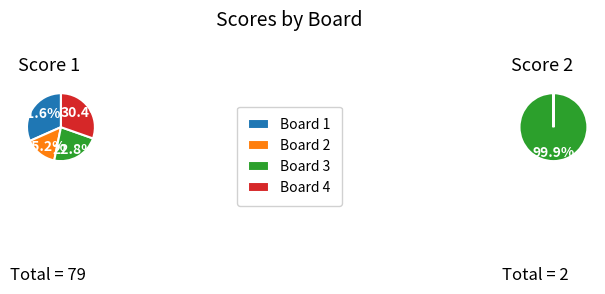

What percentage is the Board 3 slice, to the nearest percent?

100%